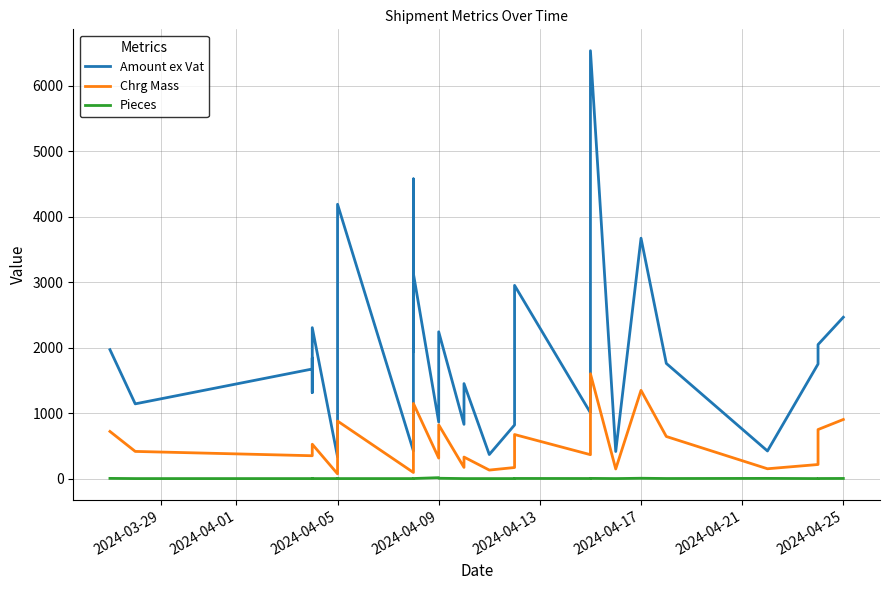

True or false: Amount ex Vat and Chrg Mass cross at least once.

False